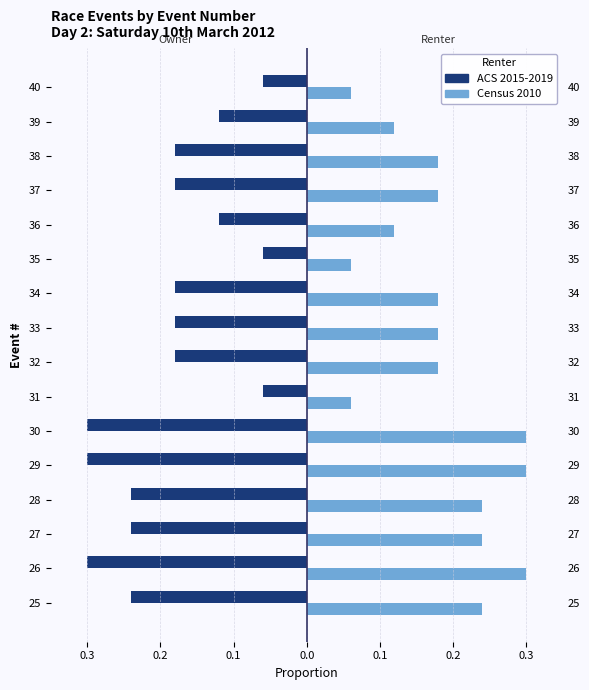

Are the bars grouped side by side (vs. stacked)?

Yes